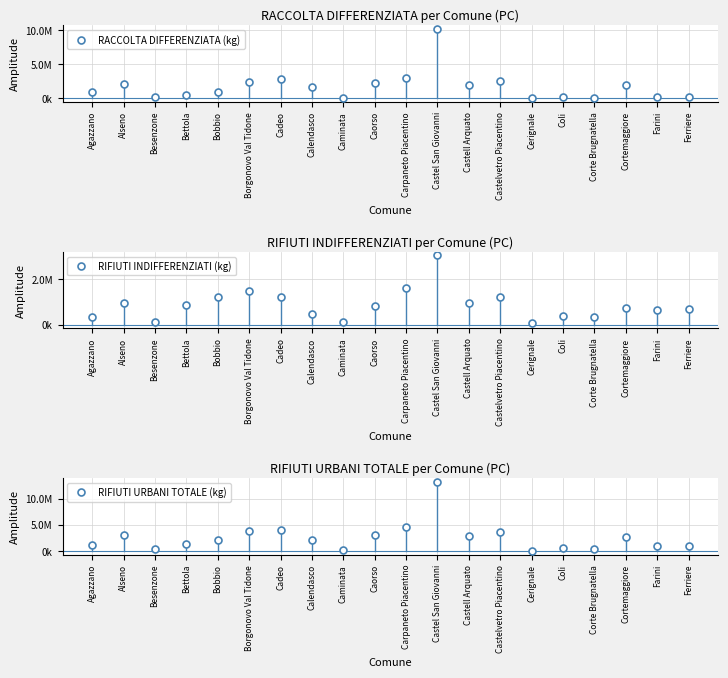

Which series has the largest range (max minus min)?

RIFIUTI URBANI TOTALE (kg)